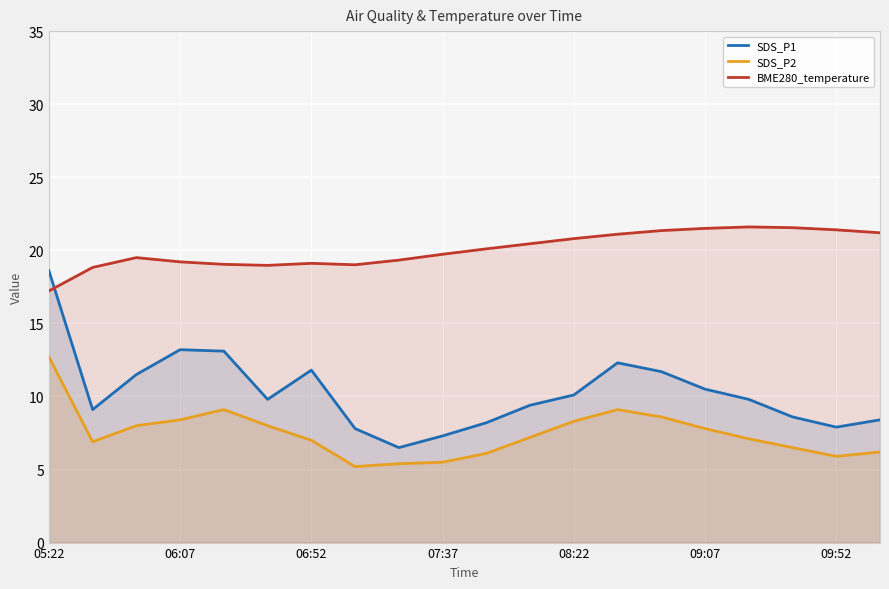

The value of SDS_P1 at 09:07 is 4.7. True or false?

False